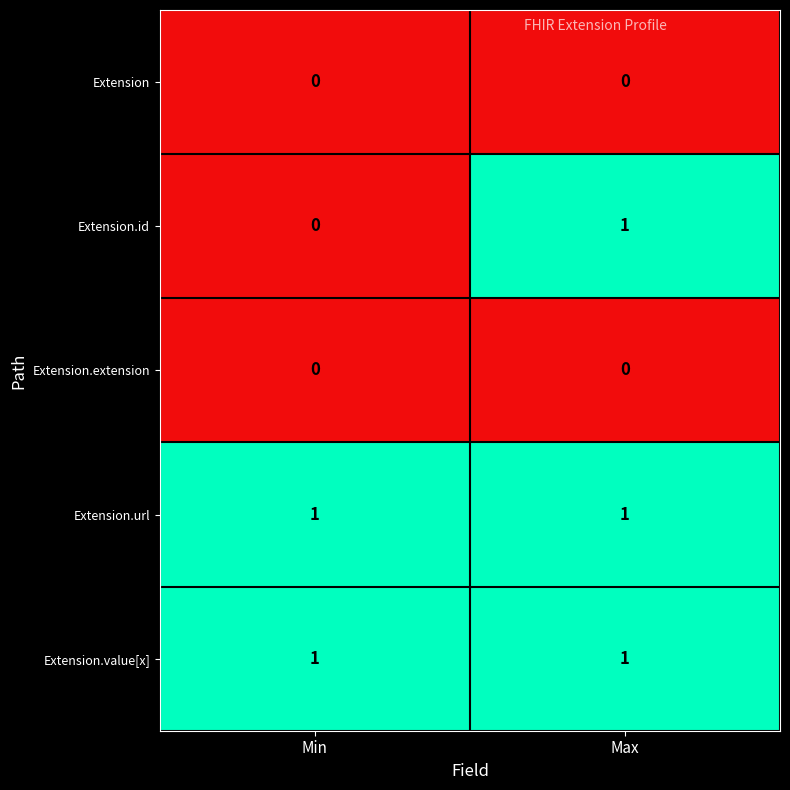

At which category is the sum across all series the highest?

Max